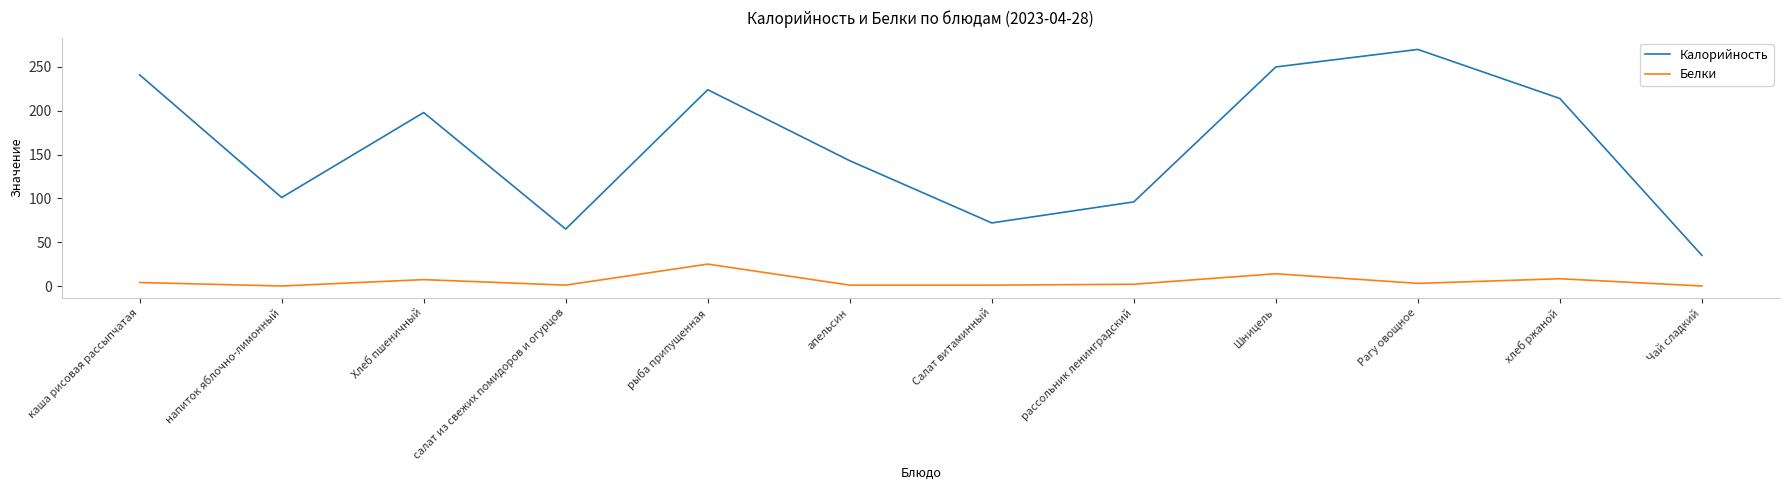

The value of Калорийность at напиток яблочно-лимонный is 176.7. True or false?

False